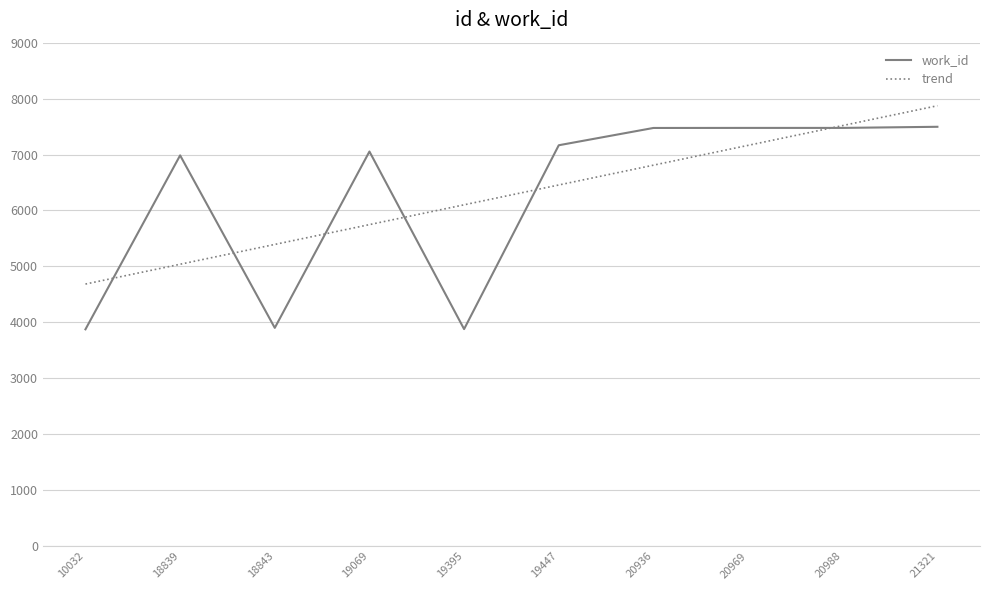

Which series has the widest spread of values?

work_id